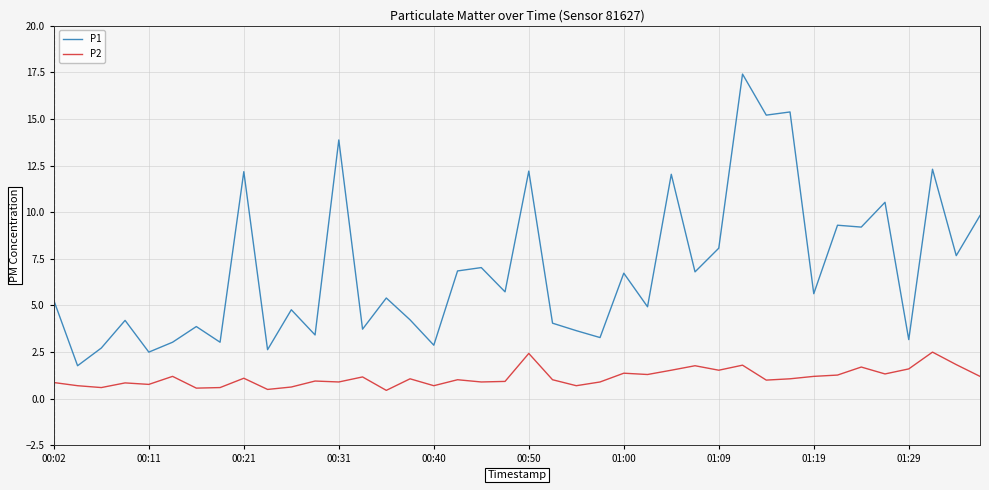

What is the minimum value for P2?

0.5